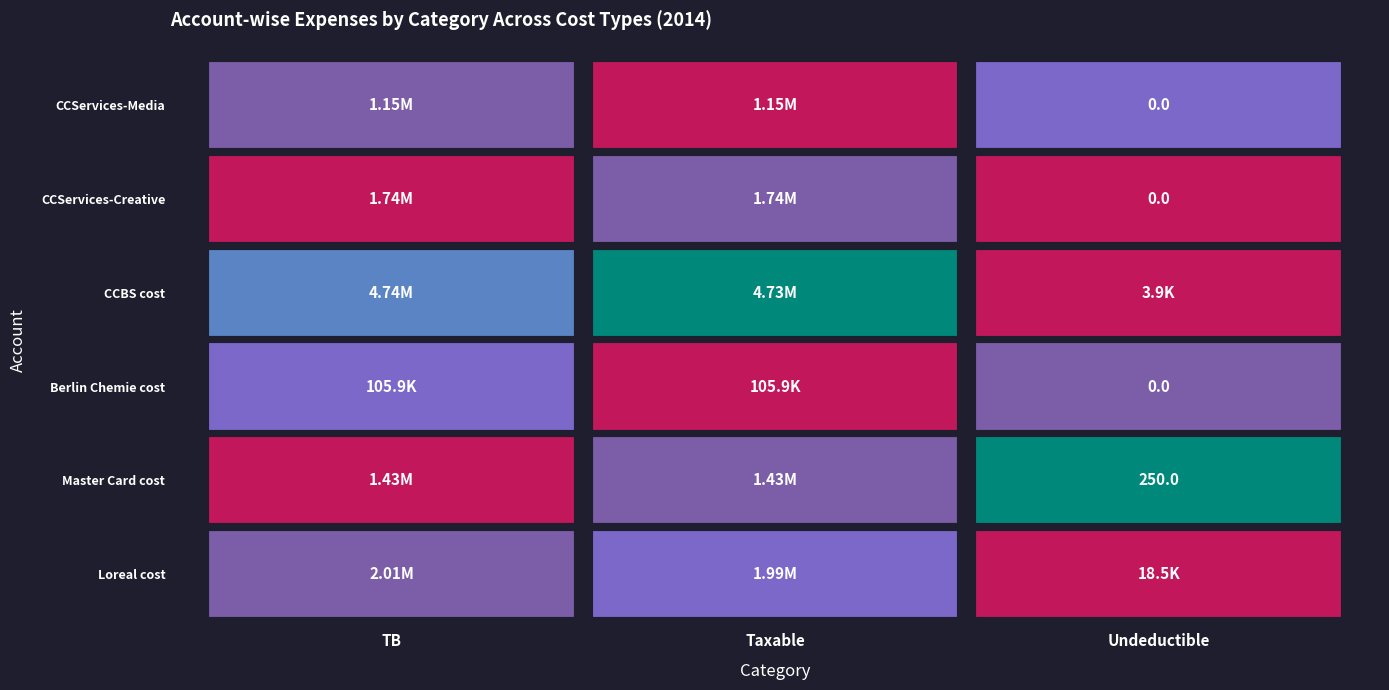

What value does the CCServices-Creative series have at TB?

1735151.5